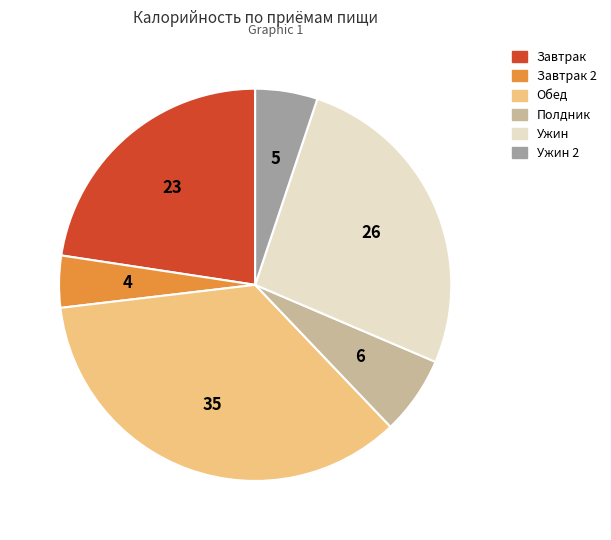

The Полдник slice represents 6% of the pie. True or false?

True